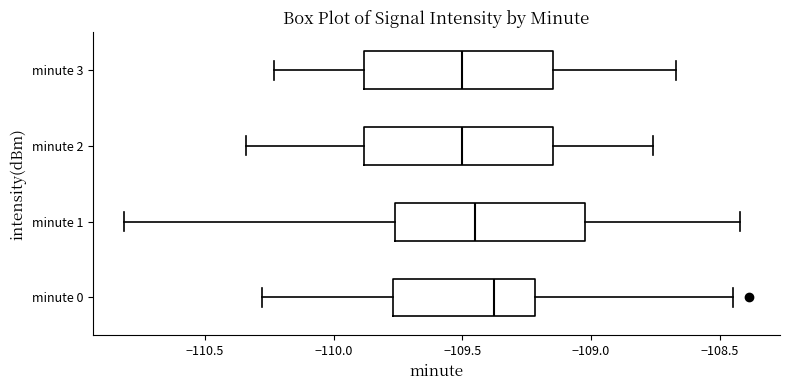

Which box's median line is the furthest to the right?

minute 0